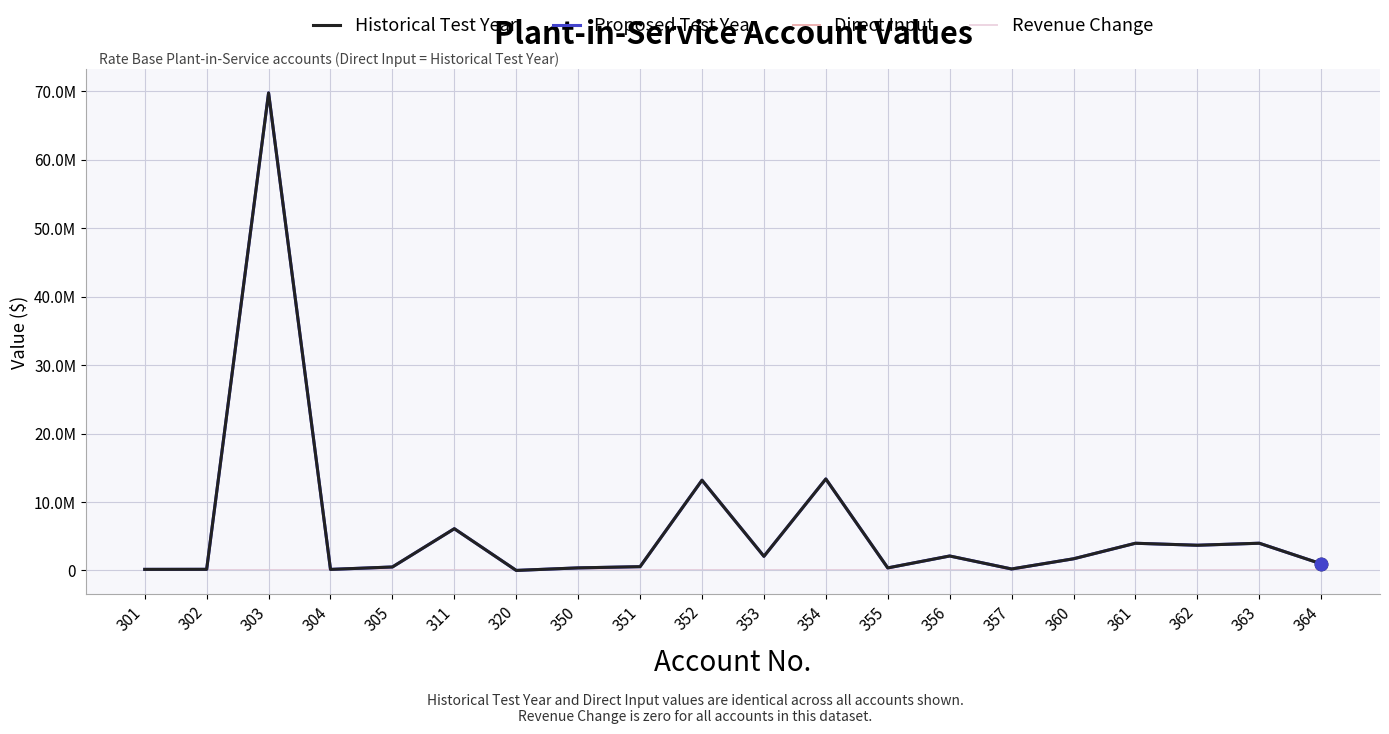

Does the chart have visible grid lines?

Yes